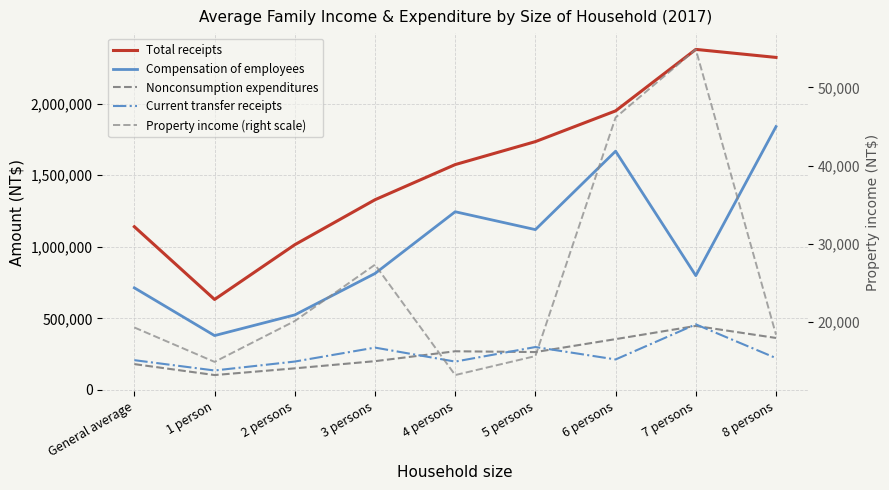

The value of Current transfer receipts at 1 person is 38357.9. True or false?

False